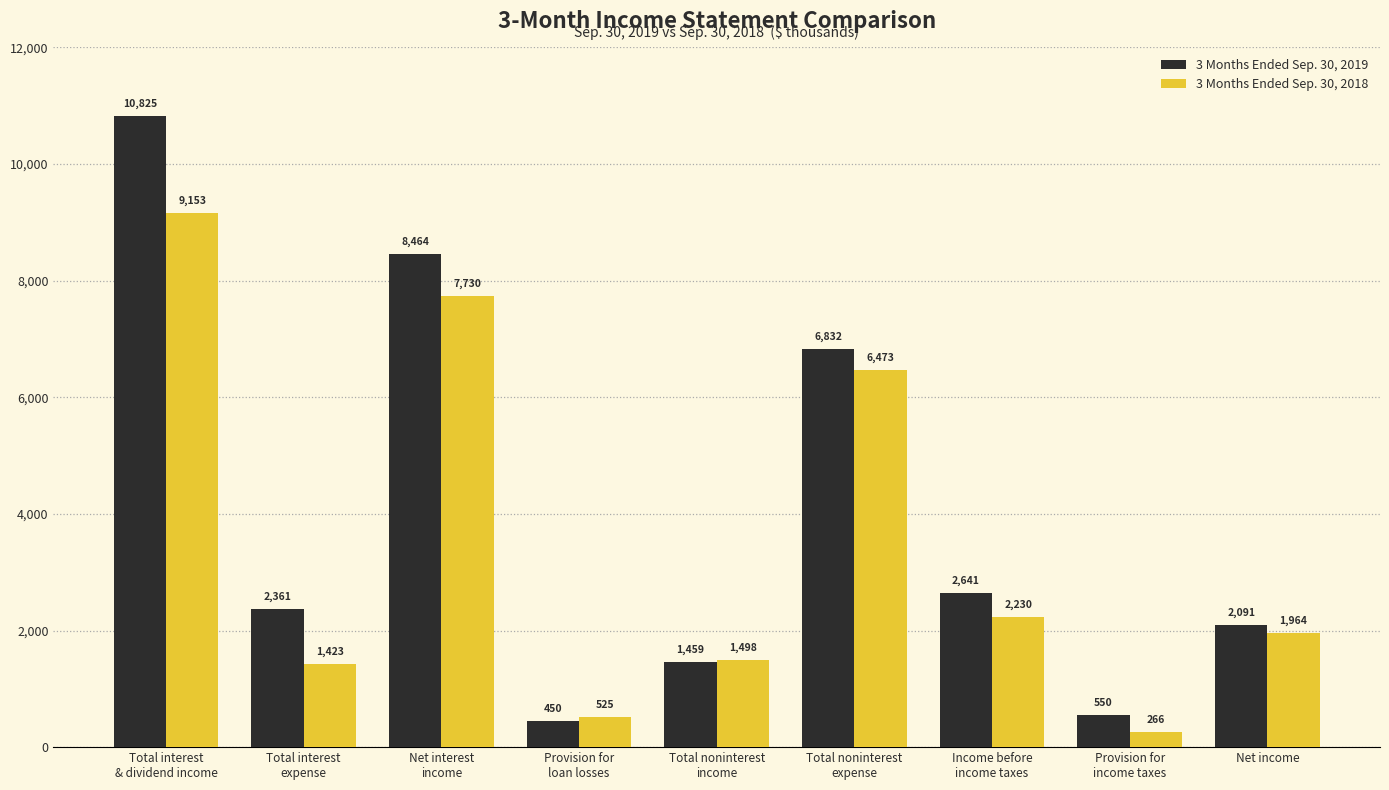

Reading left to right, what are all the values shown in this chart?

3 Months Ended Sep. 30, 2019: 10825	2361	8464	450	1459	6832	2641	550	2091
3 Months Ended Sep. 30, 2018: 9153	1423	7730	525	1498	6473	2230	266	1964